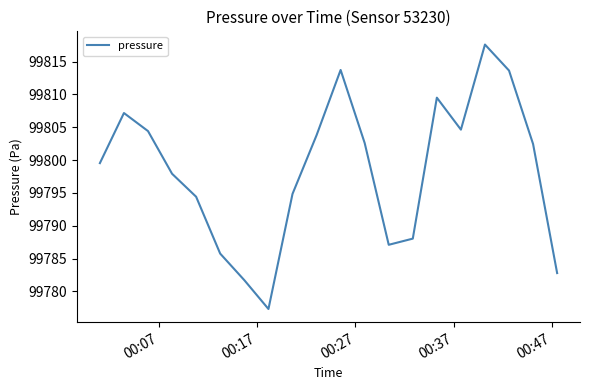

What is the difference between the maximum and minimum values?

40.3